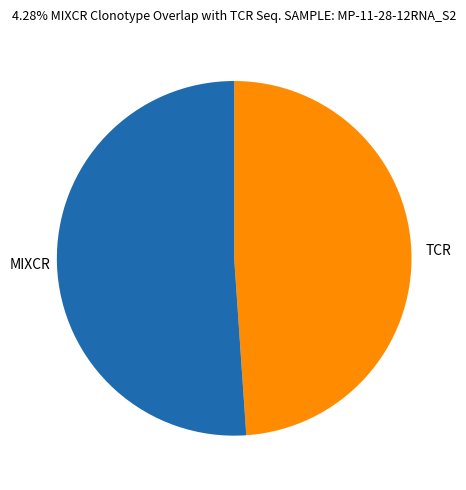

Is it true that TCR is 44% of the pie?

False